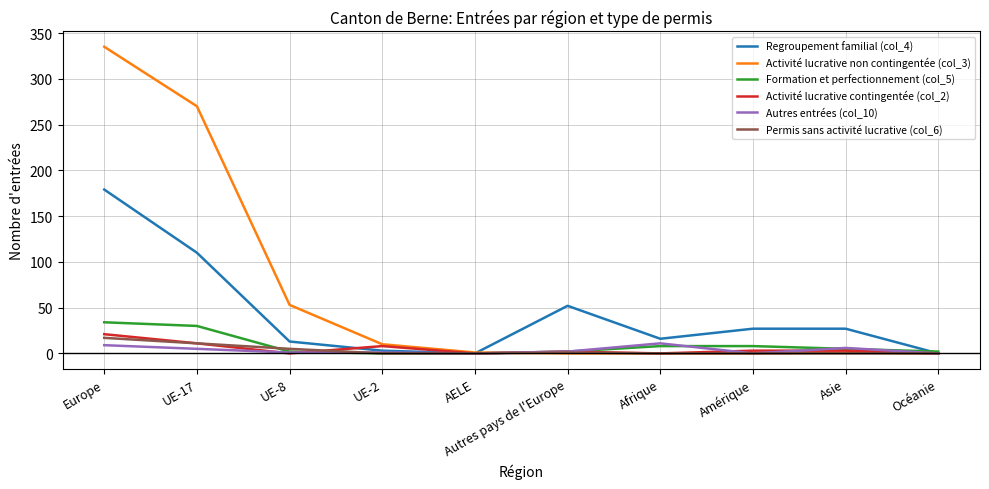

What is the maximum value shown in the chart?

335